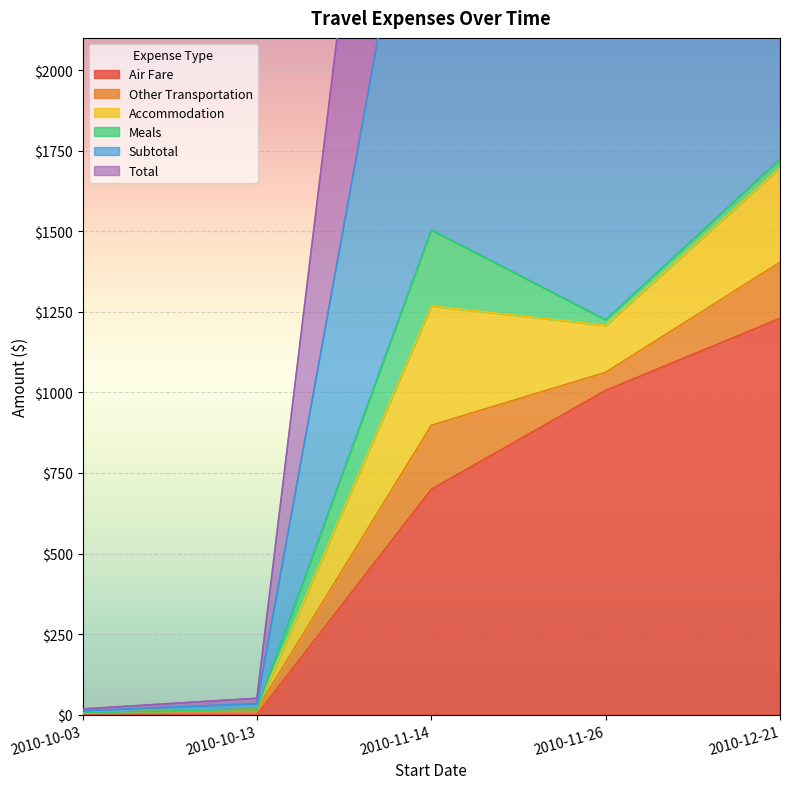

The value of Air Fare at 2010-11-14 is 317.6. True or false?

False